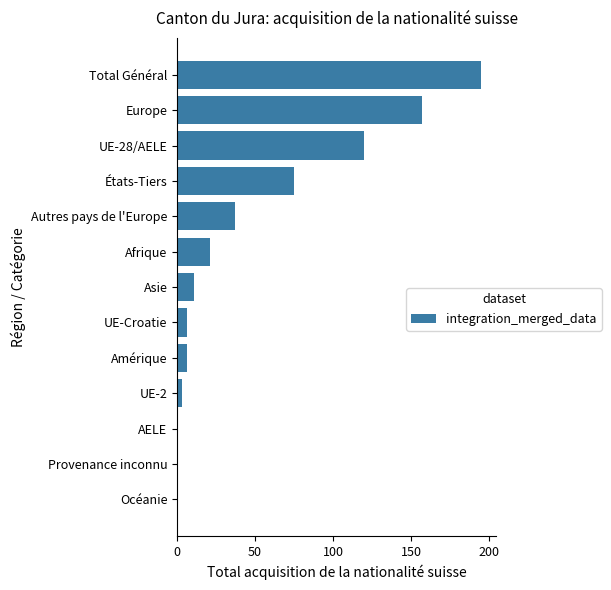

What is the sum of all values?

631